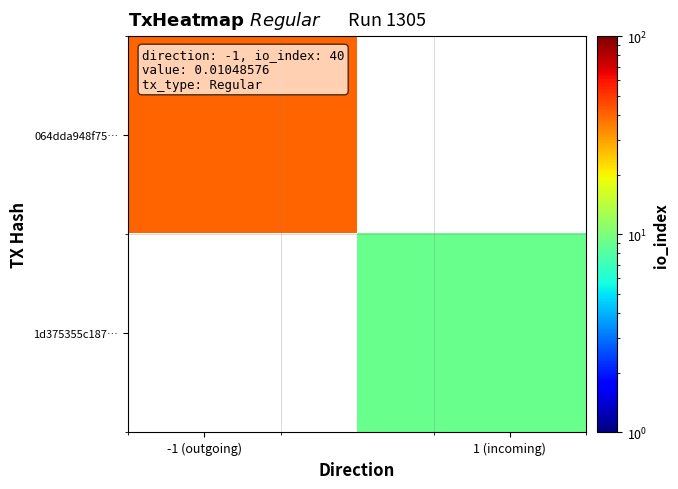

What is the highest value of the 064dda948f75… series?

40.0